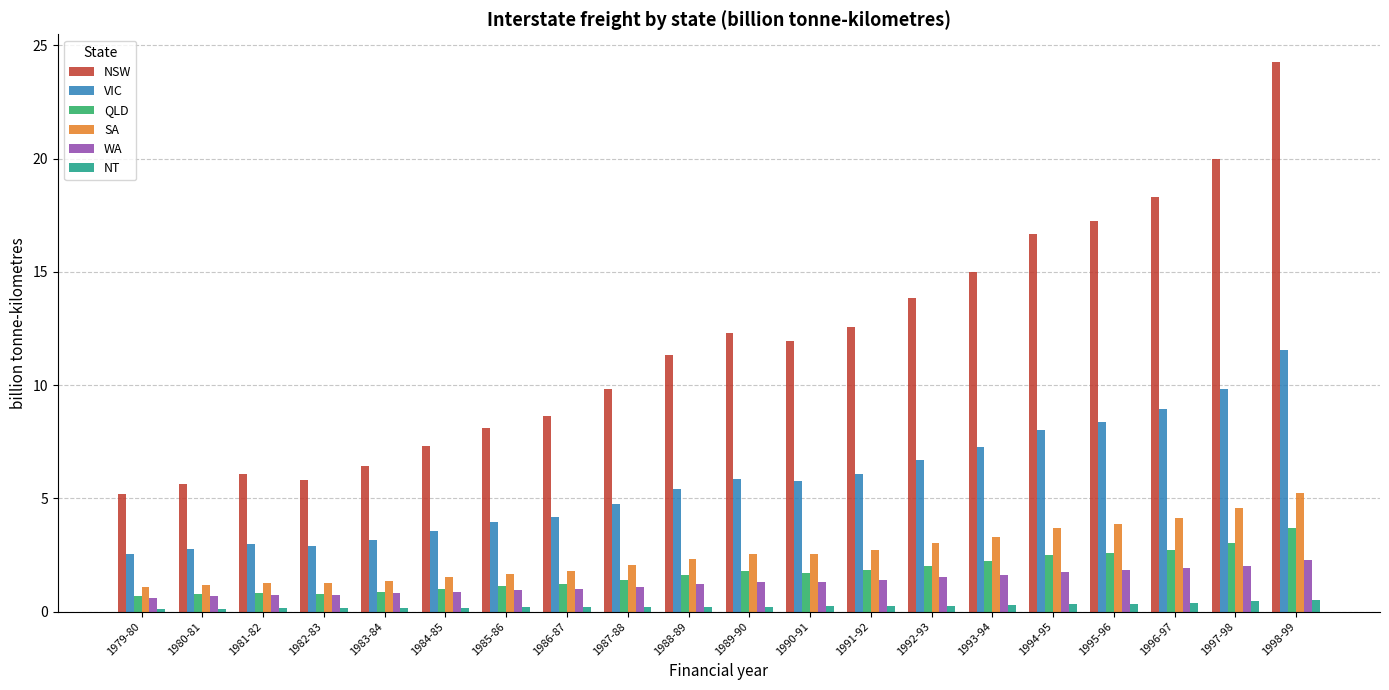

The value of VIC at 1992-93 is 9.2. True or false?

False